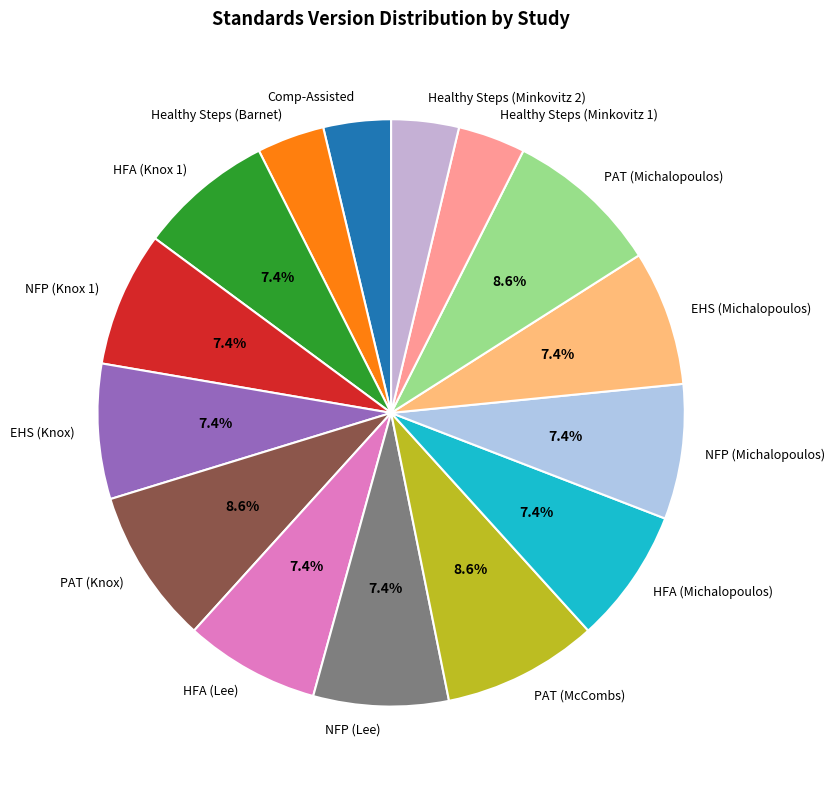

Between HFA (Knox 1) and Healthy Steps (Minkovitz 2), which is larger?

HFA (Knox 1)